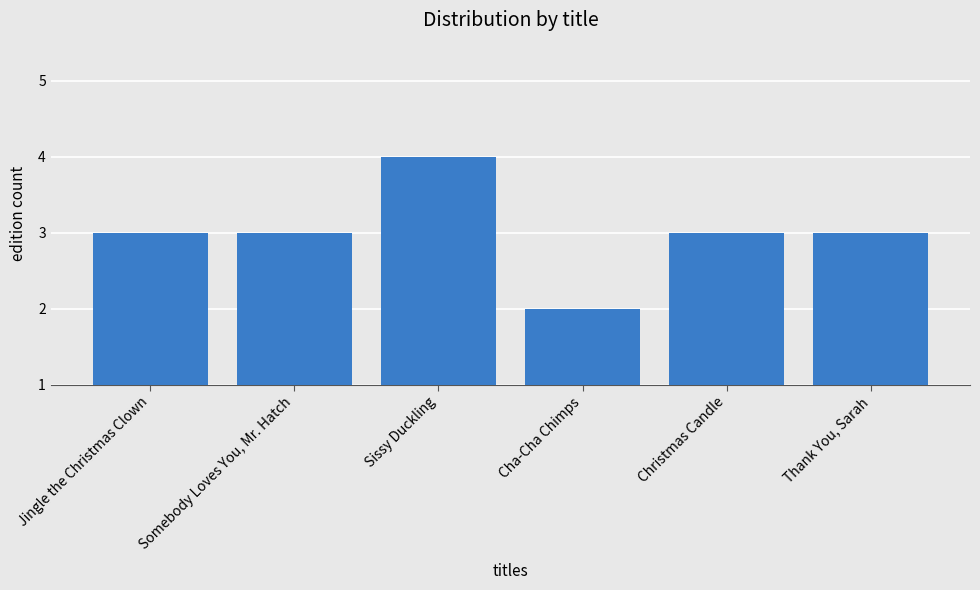

Which category has the lowest value across all series?

Cha-Cha Chimps